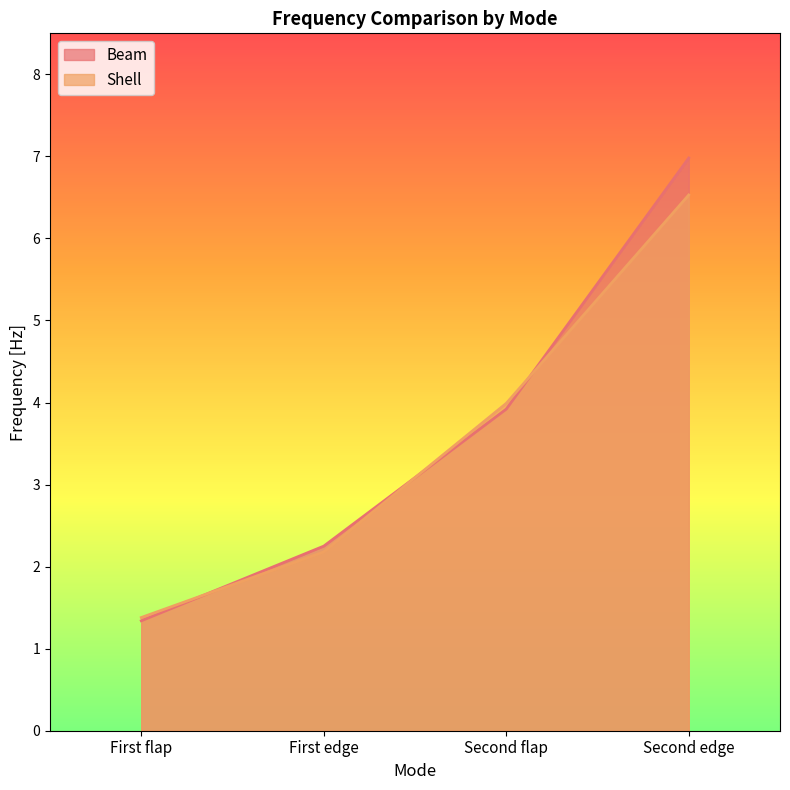

What is the maximum value for Beam?

7.0